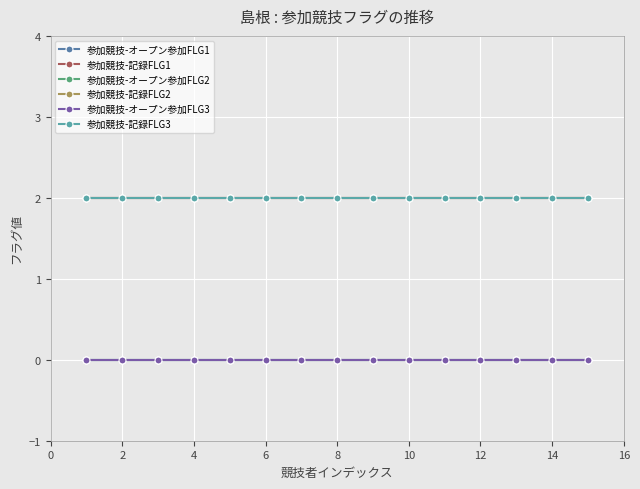

True or false: 参加競技-記録FLG1 and 参加競技-オープン参加FLG2 intersect in this chart.

False